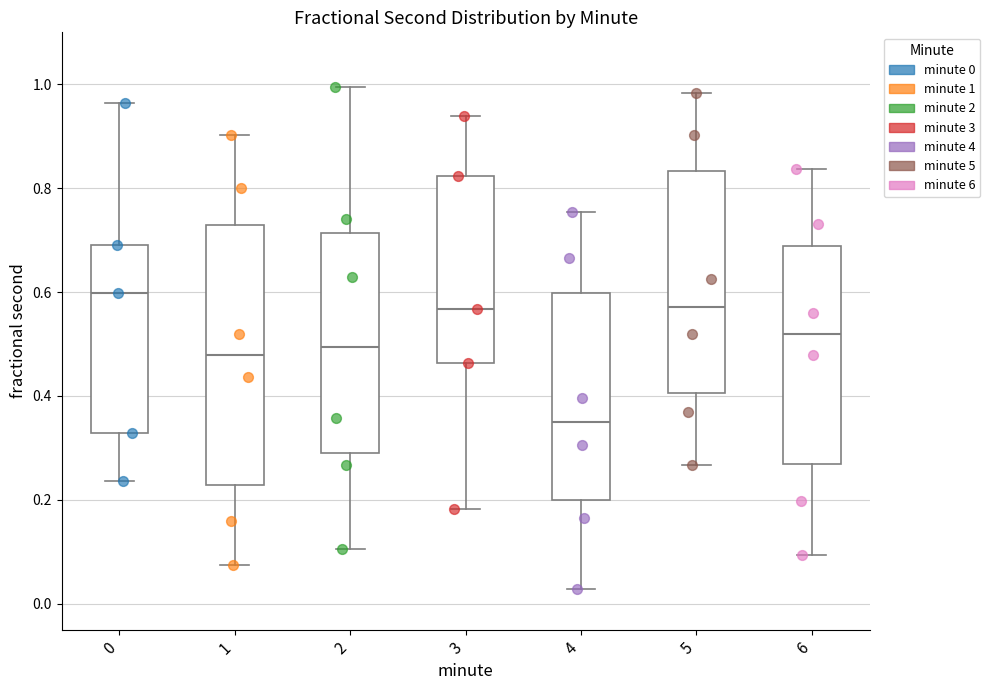

Comparing the boxes themselves (not the whiskers), which one is the tallest?

1